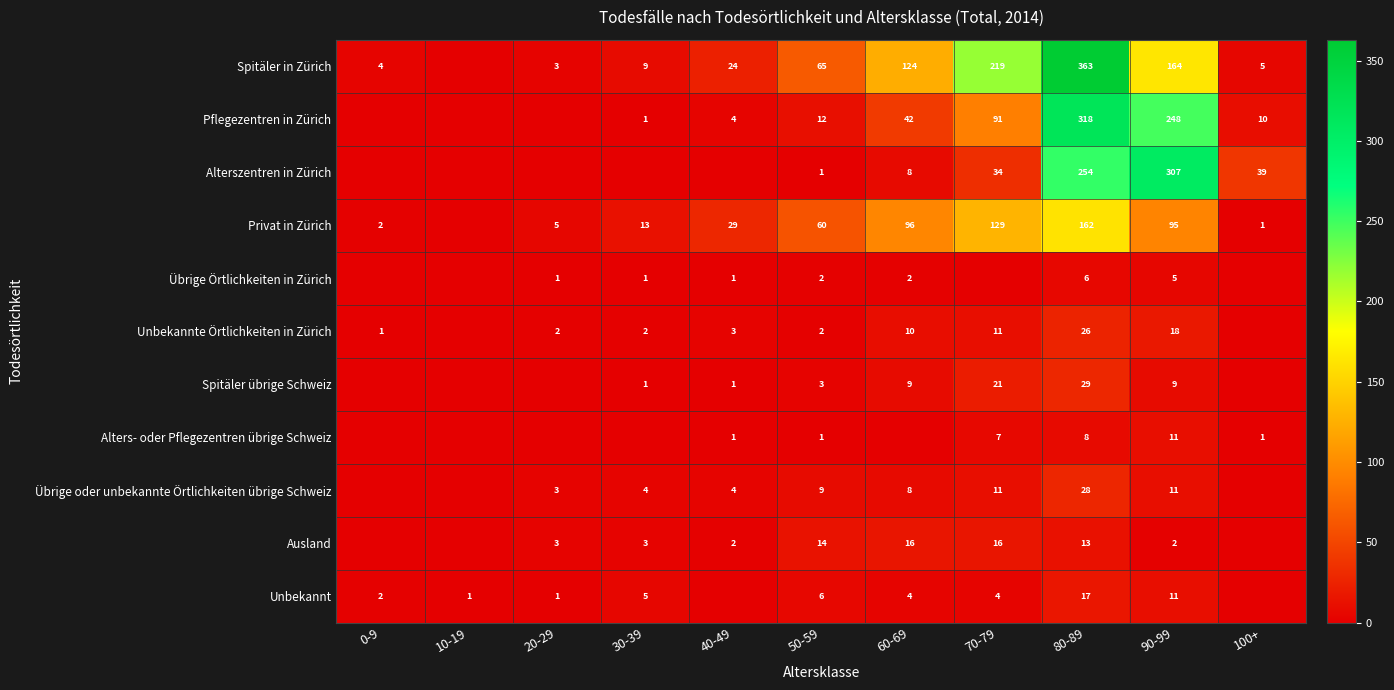

What is the spread (max minus min) of values at 50-59?

64